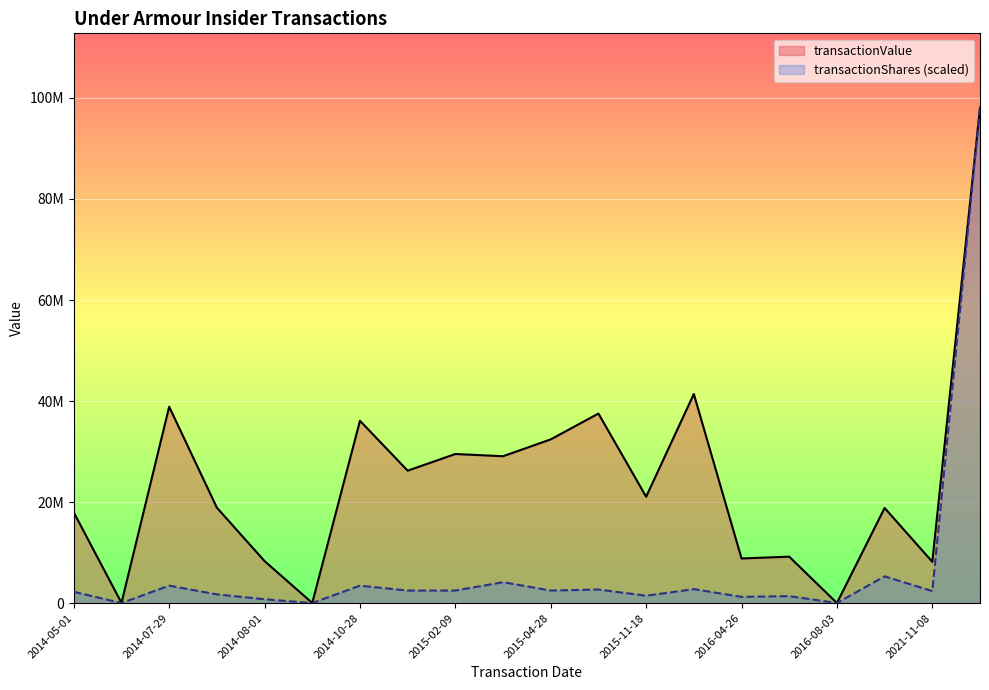

How many interior local peaks does the transactionValue series have?

7